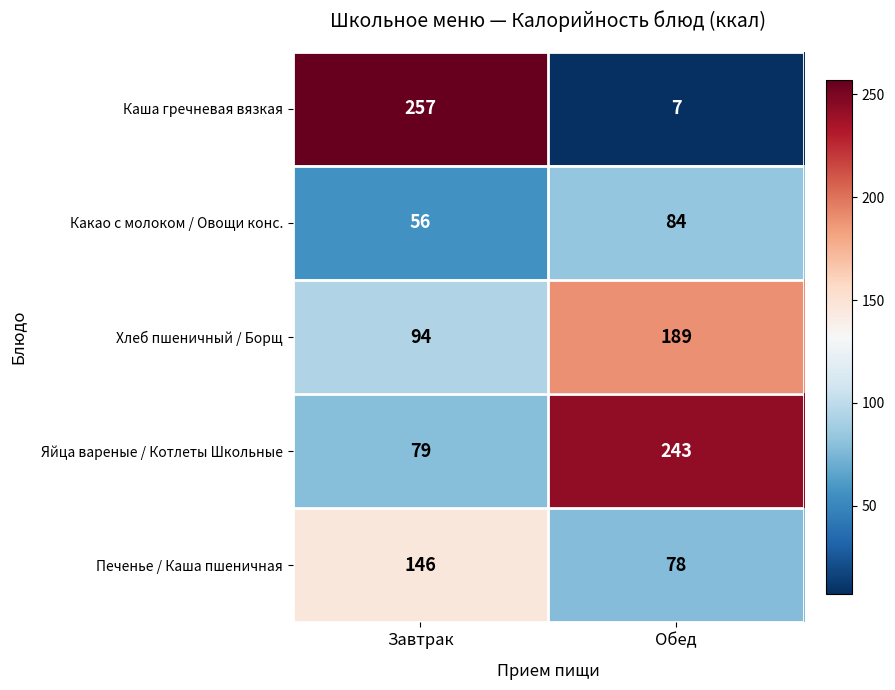

Reading left to right, transcribe all the data shown in this chart.

Каша гречневая вязкая: 257	7
Какао с молоком / Овощи конс.: 56	84
Хлеб пшеничный / Борщ: 94	189
Яйца вареные / Котлеты Школьные: 79	243
Печенье / Каша пшеничная: 146	78